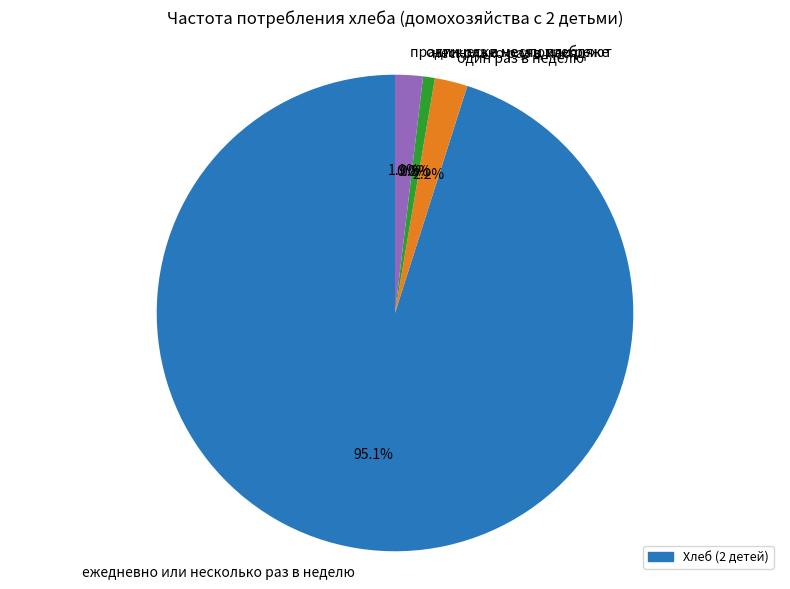

Which category has the smallest portion of the pie?

один раз в месяц или реже